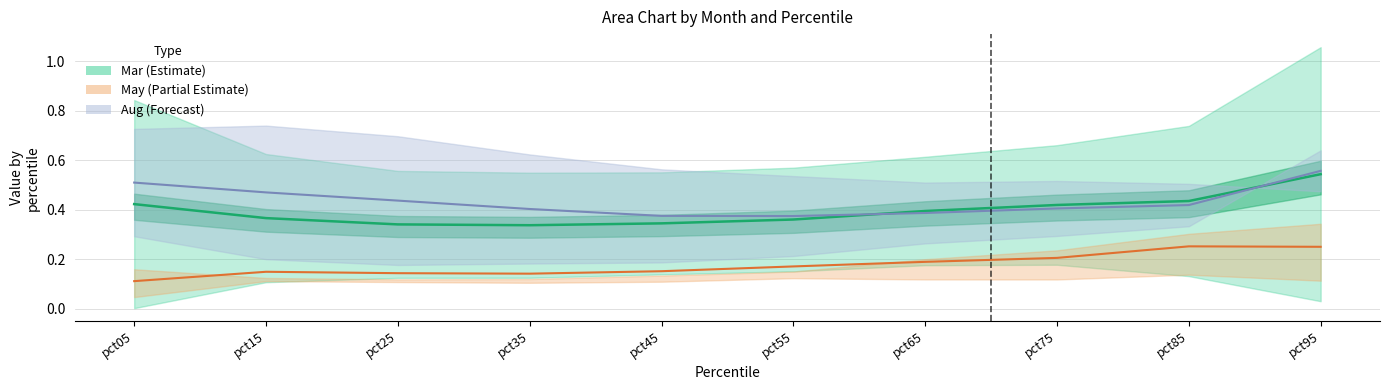

True or false: Jun has more than 1 interior local peaks.

True